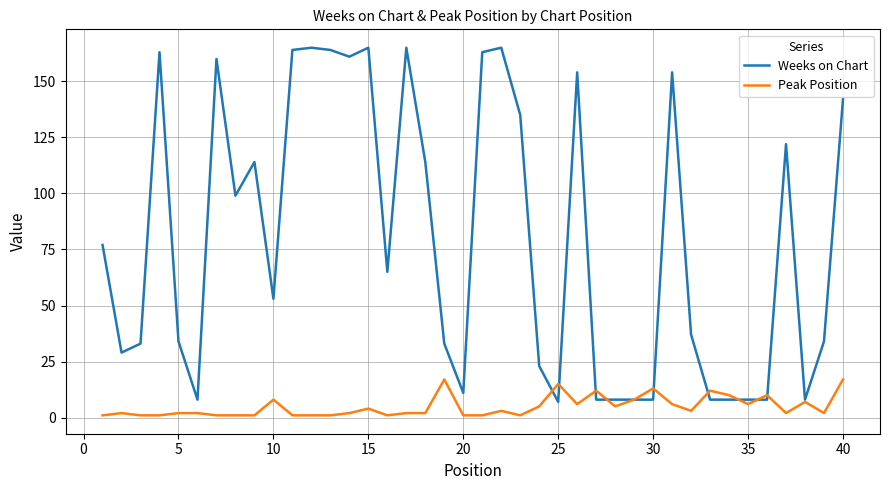

List the series in order of their peak value, lowest first.

Peak Position, Weeks on Chart